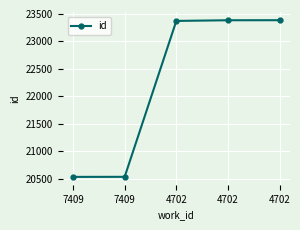

Reading right to left, extract all data points from this chart.

4702=23385	4702=23384	4702=23372	7409=20531	7409=20530